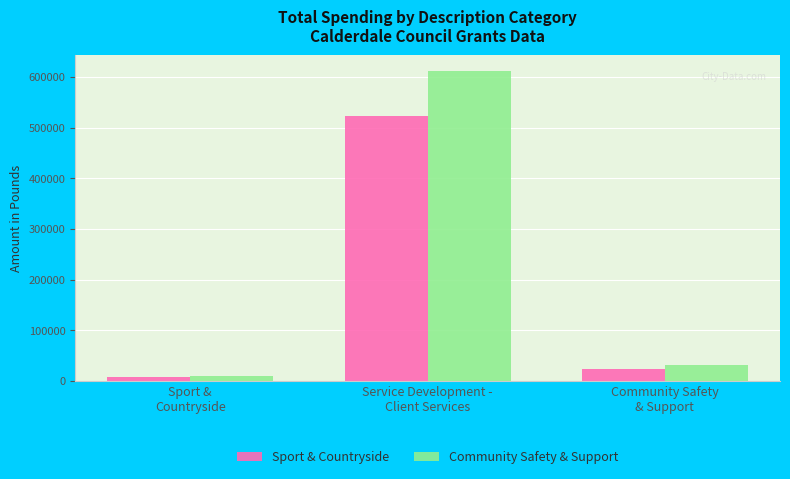

What is the sum of the Sport & Countryside values at Service Development -
Client Services and Community Safety
& Support?

547392.0